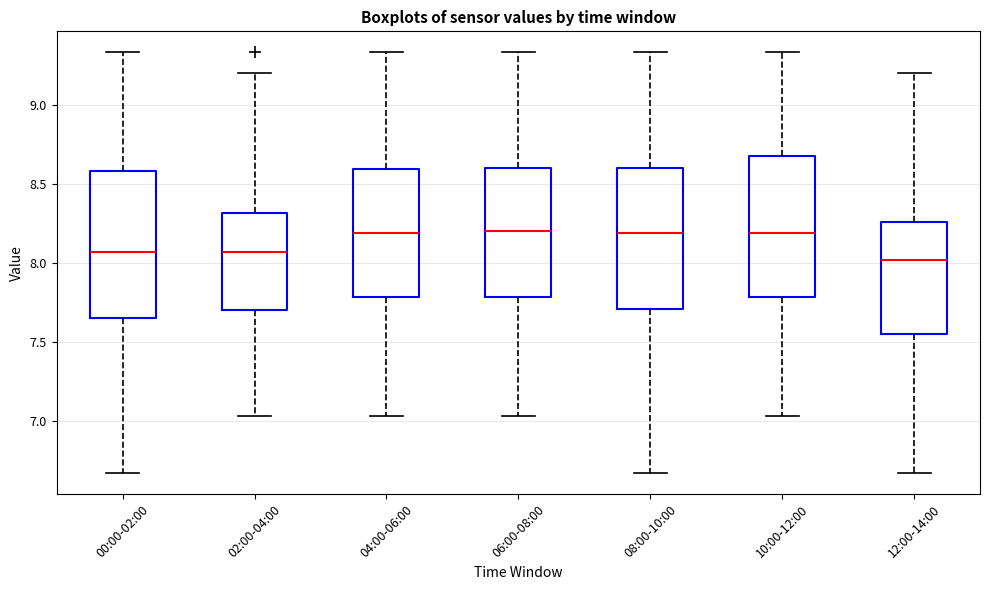

Reading left to right, transcribe this box plot: for each box, give where its median line is, the range the box spans, and where its two whiskers end, as read against the y-axis. The values are not printed on the chart, so give them approximately, as read against the axis.

00:00-02:00: median 8.05, box 7.65 to 8.60, whiskers 6.65 to 9.35
02:00-04:00: median 8.05, box 7.70 to 8.30, whiskers 7.05 to 9.20
04:00-06:00: median 8.20, box 7.80 to 8.60, whiskers 7.05 to 9.35
06:00-08:00: median 8.20, box 7.80 to 8.60, whiskers 7.05 to 9.35
08:00-10:00: median 8.20, box 7.70 to 8.60, whiskers 6.65 to 9.35
10:00-12:00: median 8.20, box 7.80 to 8.70, whiskers 7.05 to 9.35
12:00-14:00: median 8.00, box 7.55 to 8.25, whiskers 6.65 to 9.20